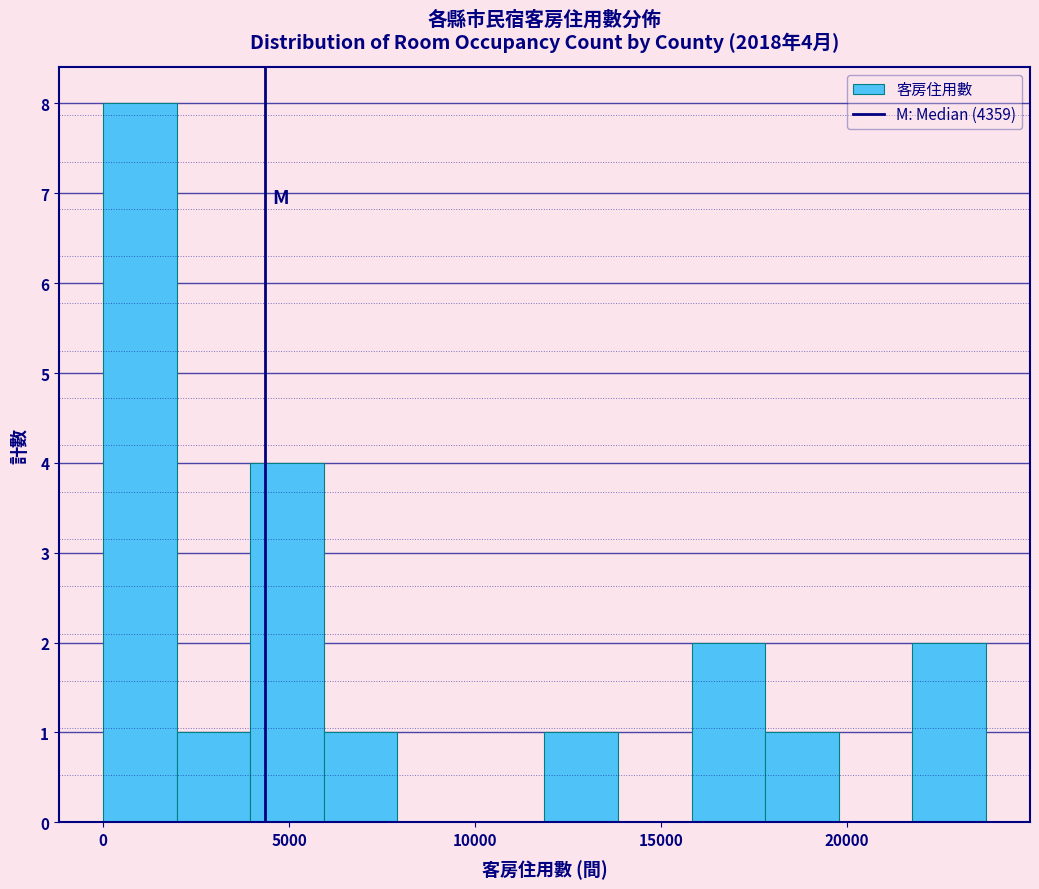

Read against the x-axis, roughly where is the centre of the tallest bar?

1000